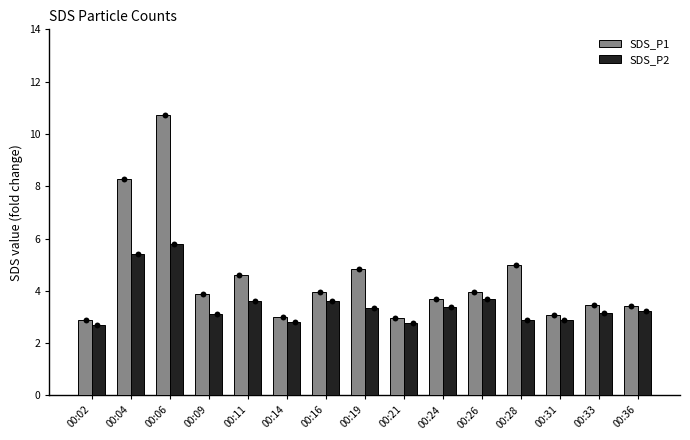

Which series contains the lowest Y value?

SDS_P2